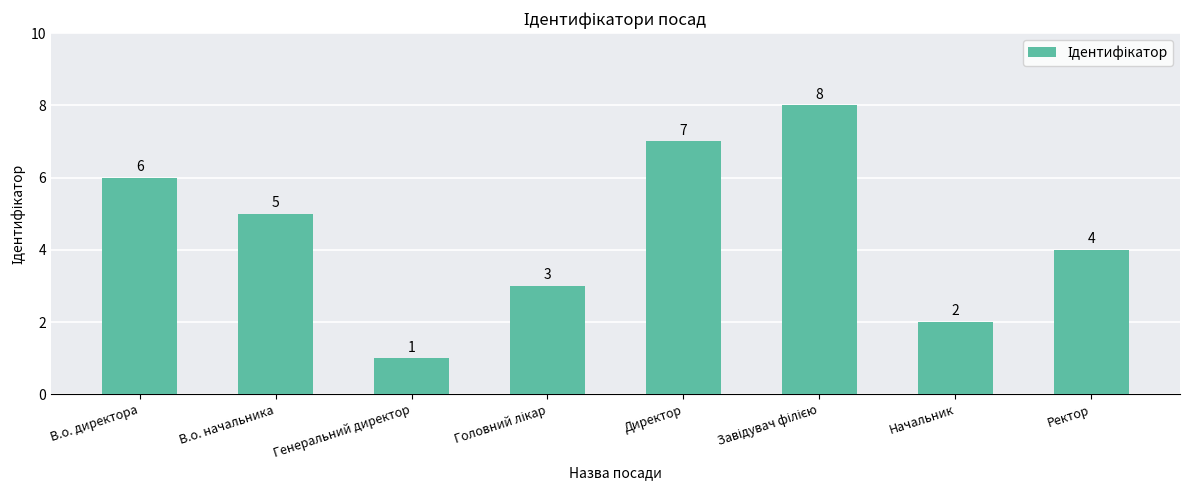

What is the sum of the values at В.о. директора and Директор?

13